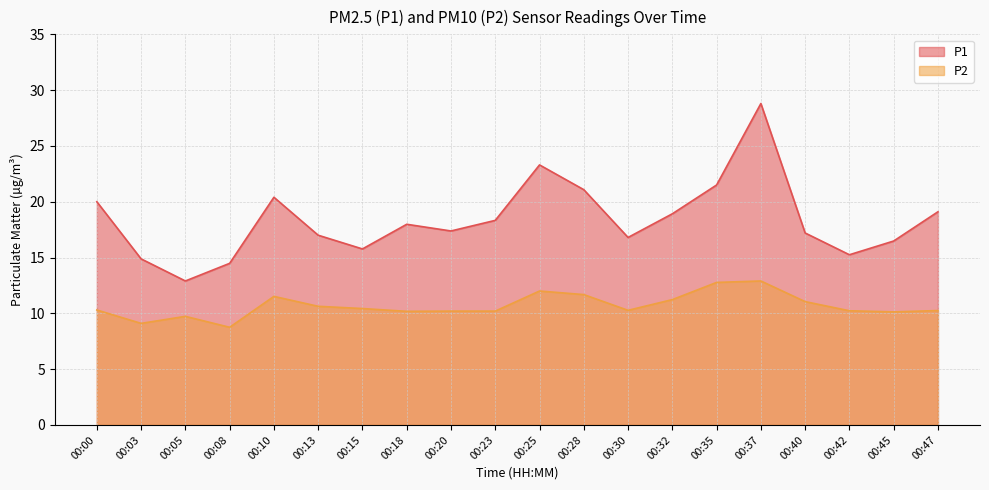

How many values in the P2 series exceed 10?

17